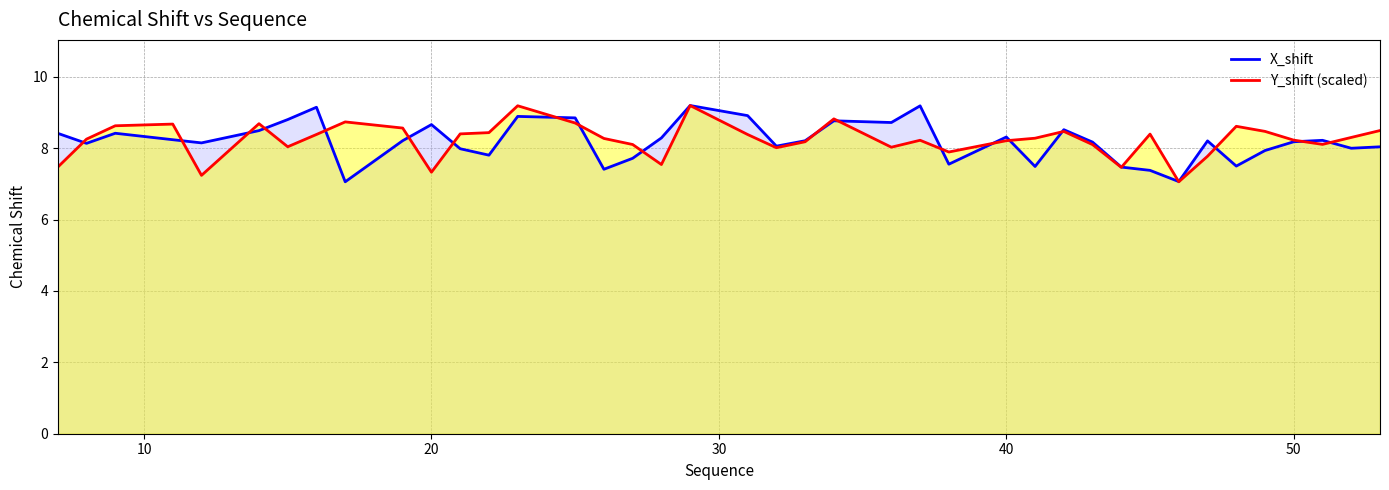

How many interior local valleys does the Y_shift (scaled) series have?

10